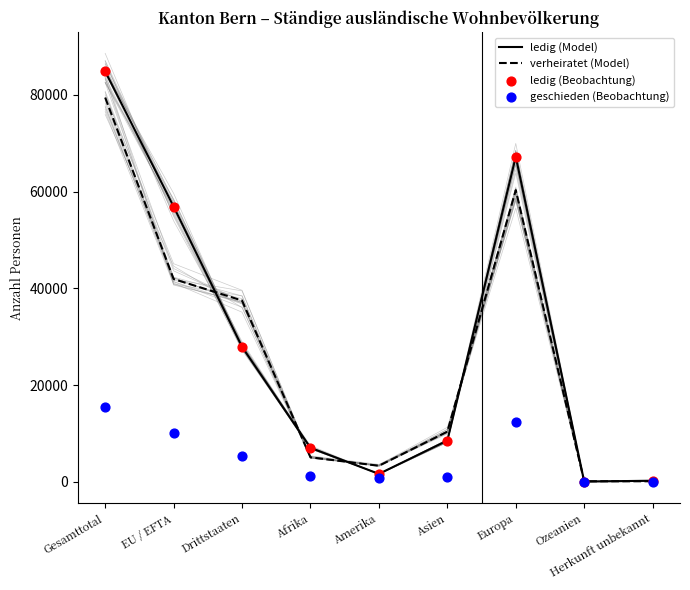

Which series has the largest total across all categories?

ledig (Model)